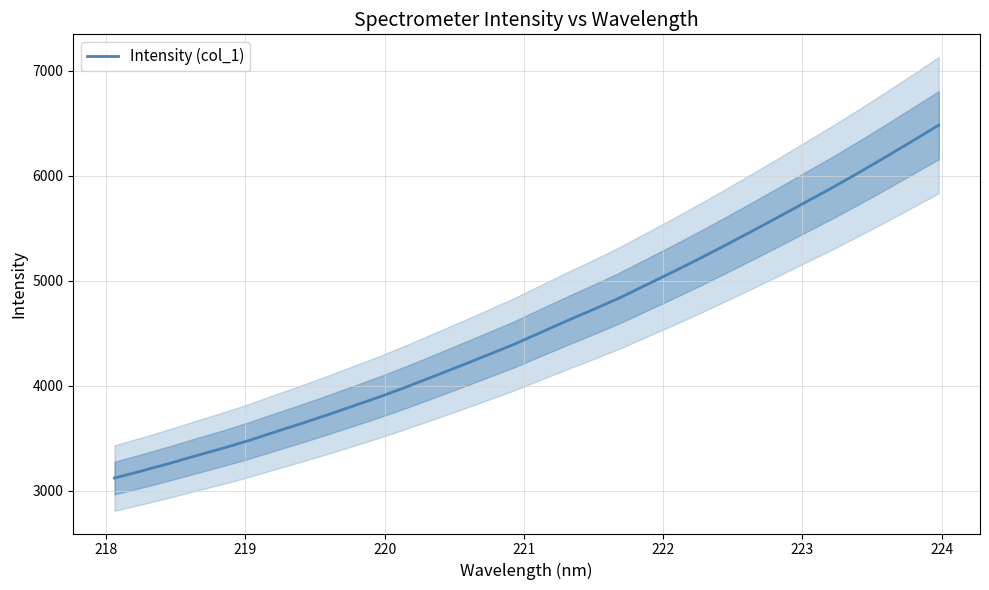

What is the highest value of the Intensity (col_1) series?

6483.2